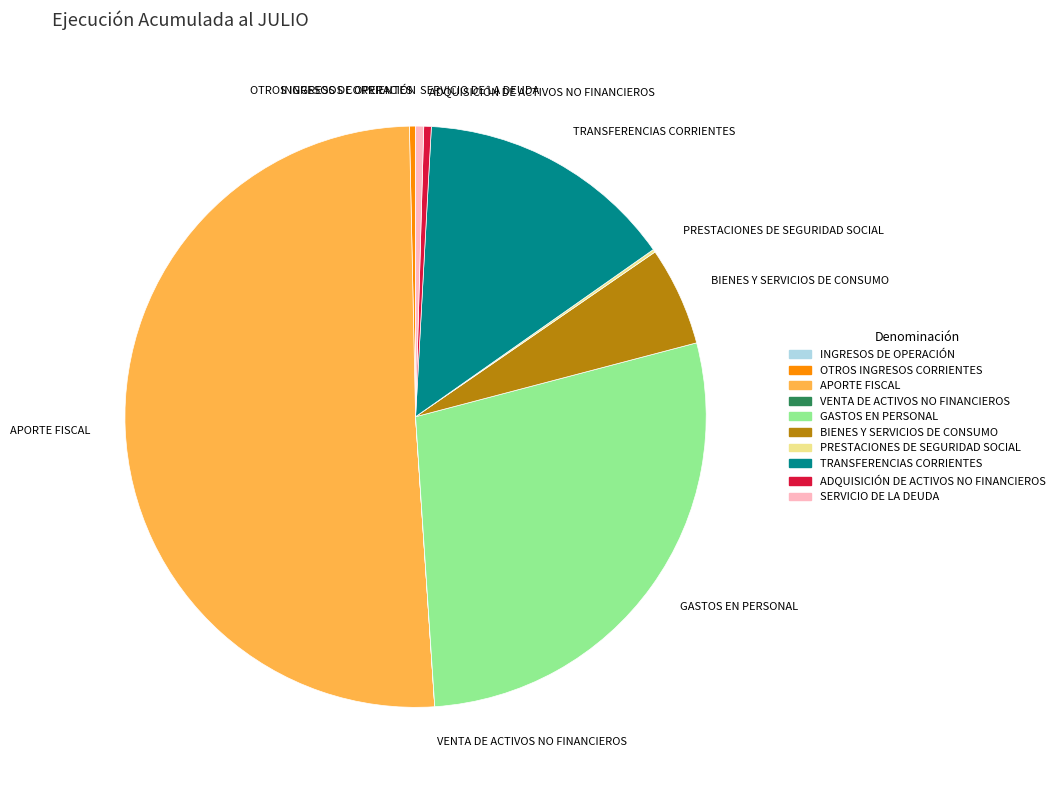

Which category has the biggest portion of the pie?

APORTE FISCAL